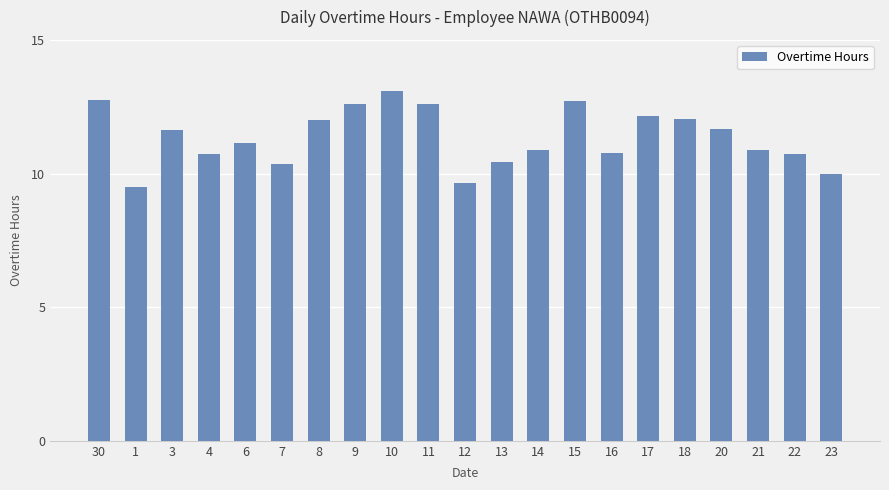

How many data points are above 11?

11